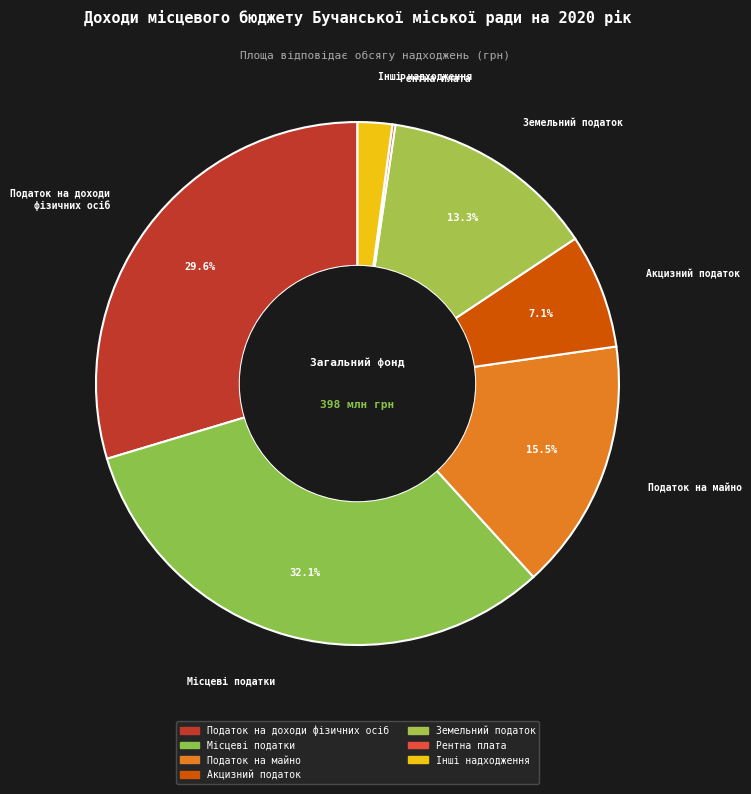

Is there a majority slice in this chart?

No